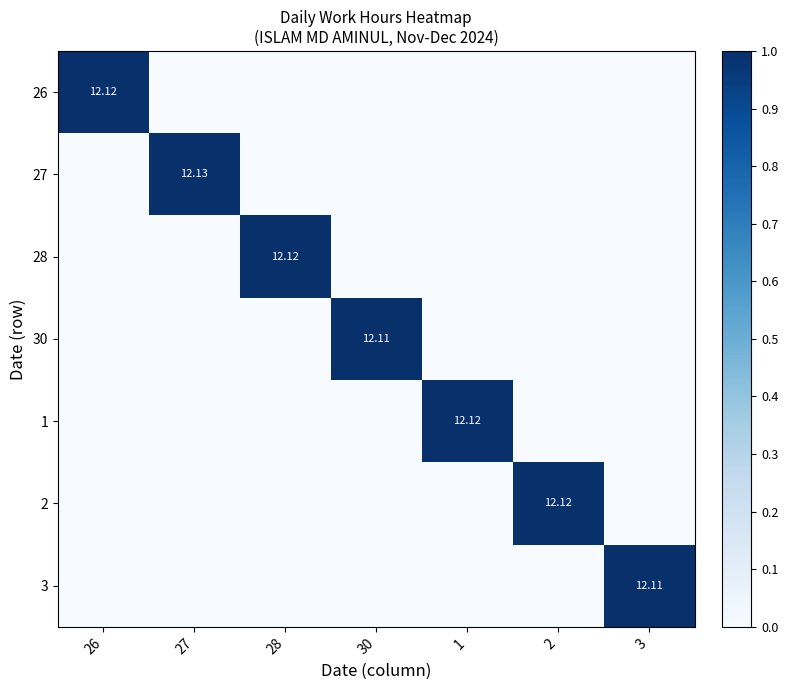

The value of 1 at 30 is 0.6. True or false?

False